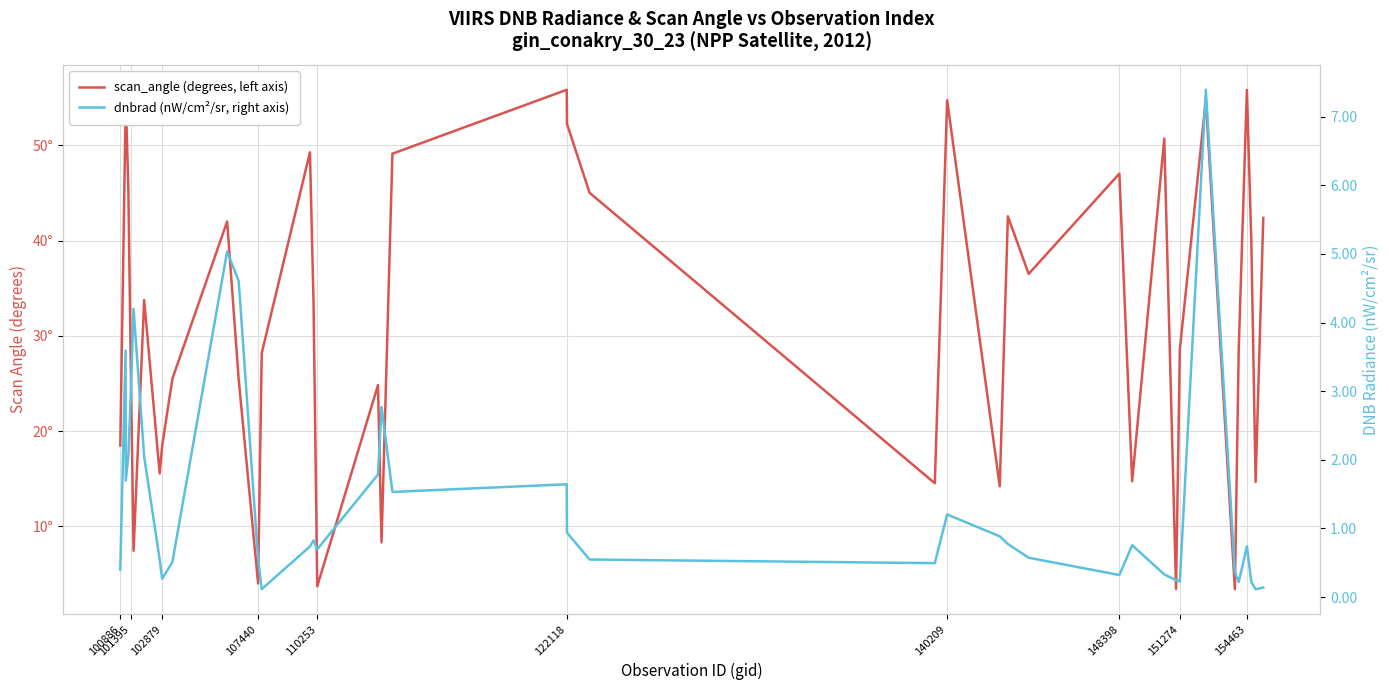

What is the difference between the maximum and minimum values in the scan_angle series?

52.4